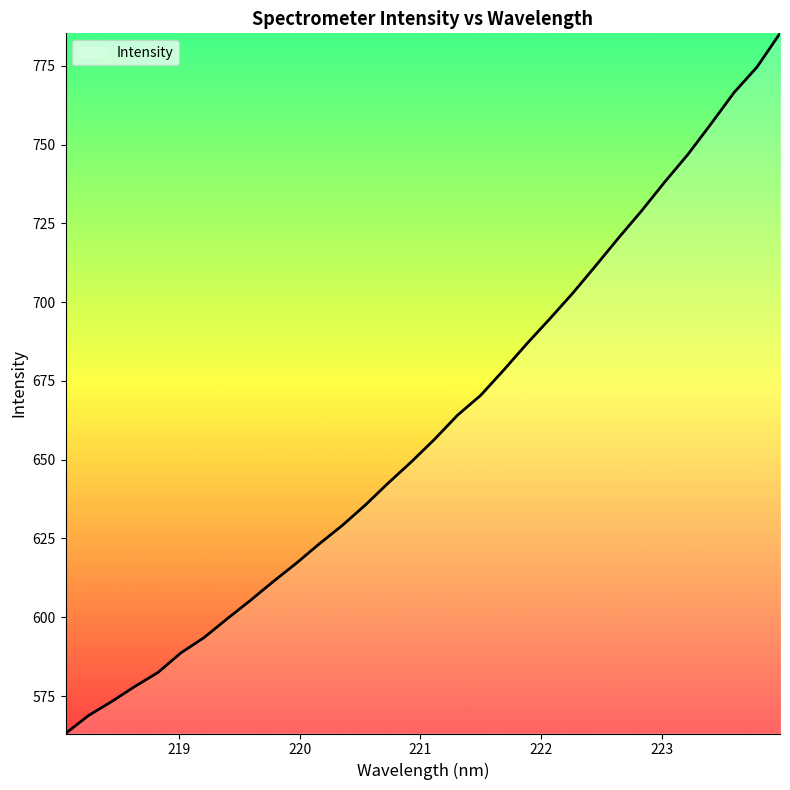

What is the minimum value shown in the chart?

563.1